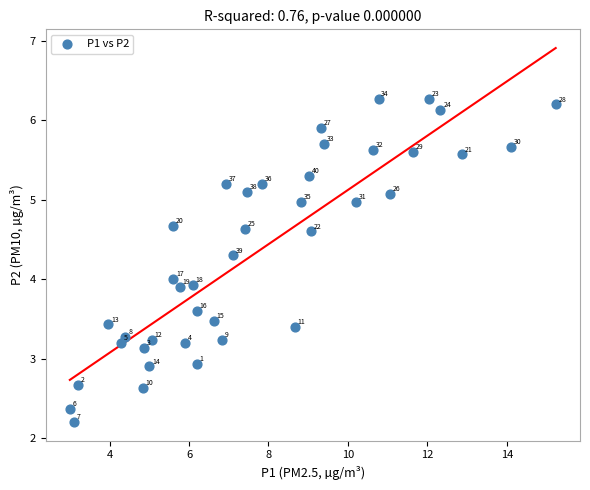

What Y value in the scatter plot is closest to 4?

4.0